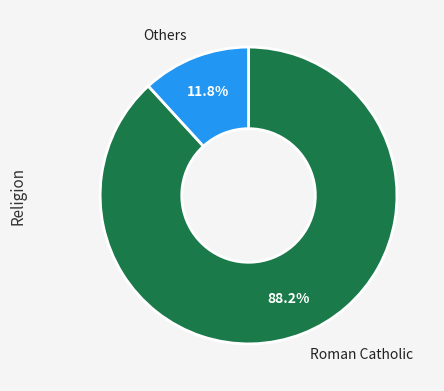

What percentage is NOT represented by Others?

88.2%